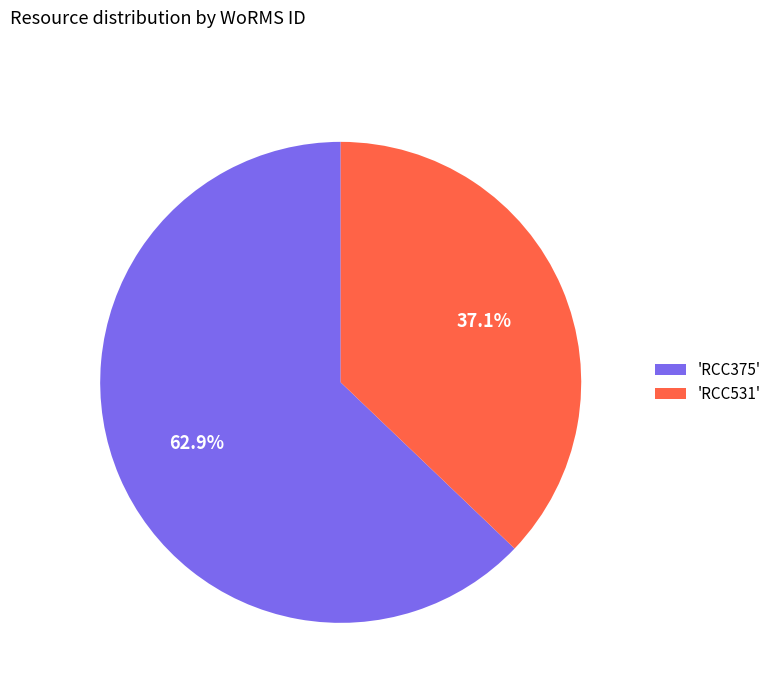

Which has a higher value, 'RCC531' or 'RCC375'?

'RCC375'